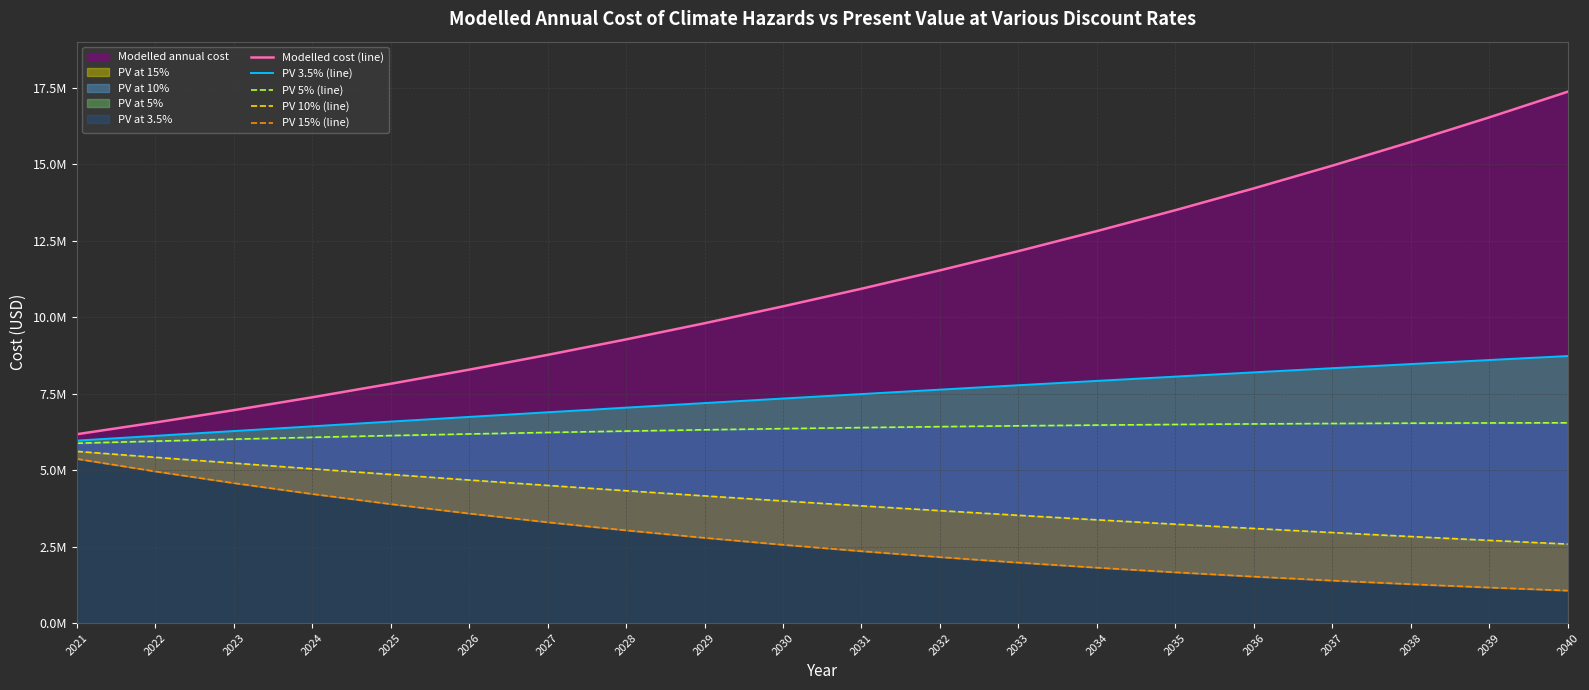

Rank the categories by PV 15% (line) value from highest to lowest.

2021, 2022, 2023, 2024, 2025, 2026, 2027, 2028, 2029, 2030, 2031, 2032, 2033, 2034, 2035, 2036, 2037, 2038, 2039, 2040